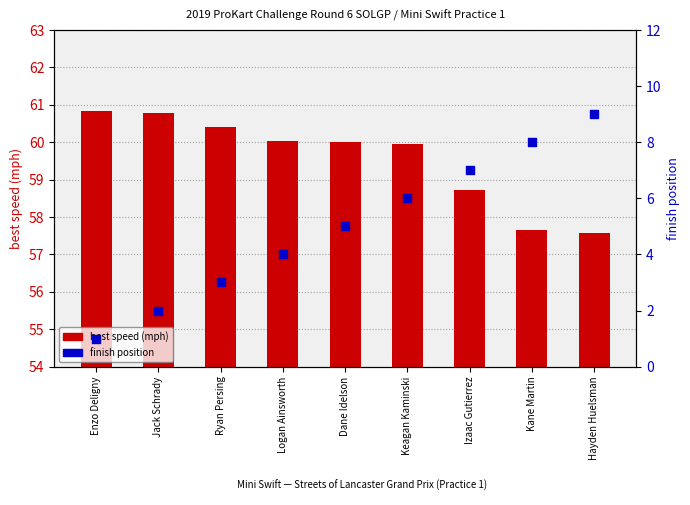

At how many categories does at least one series exceed 43?

9